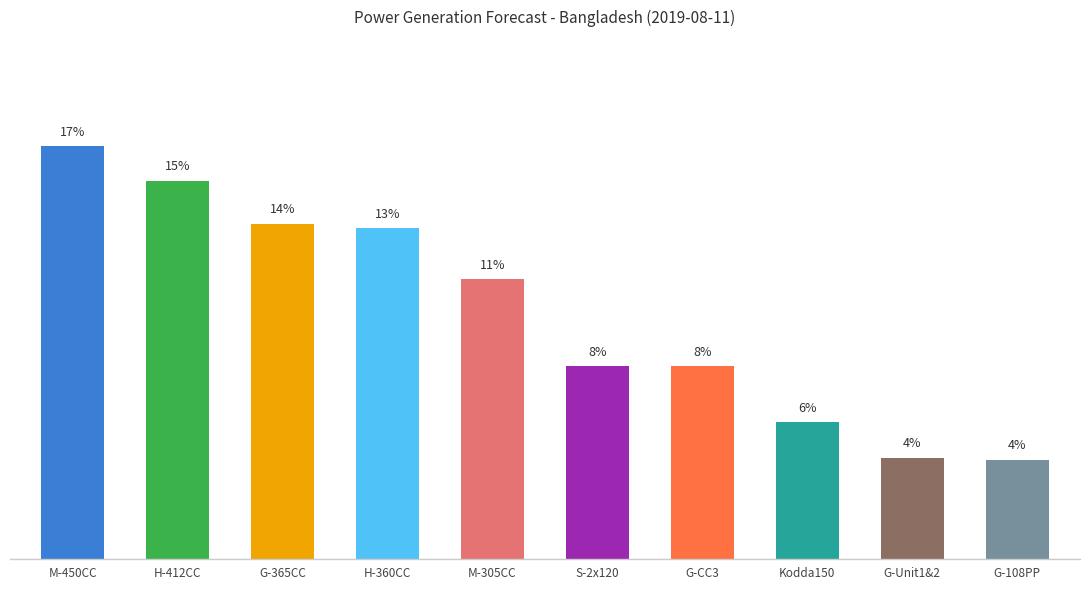

Approximately how many times larger is the value at M-305CC compared to H-360CC?

0.8